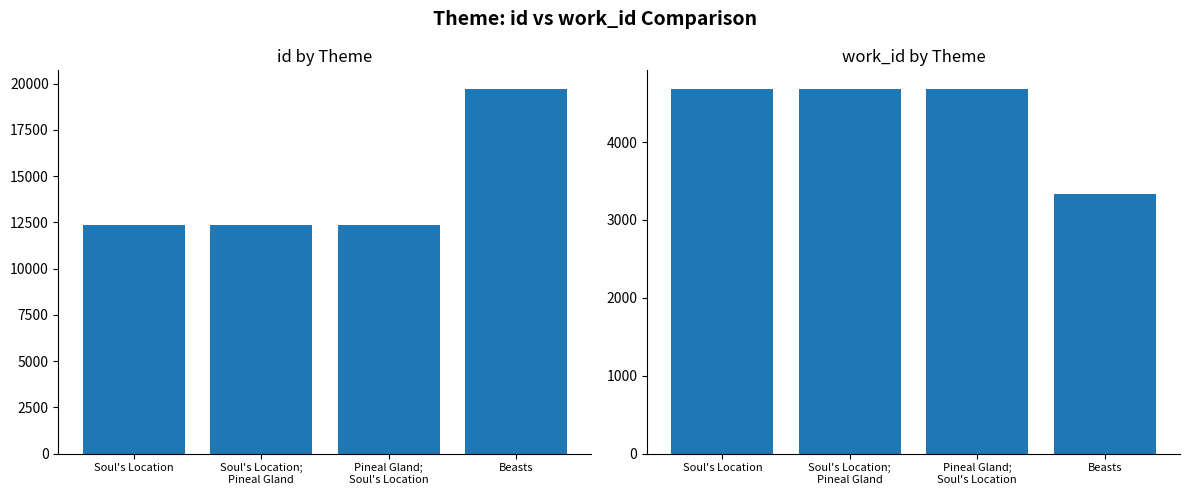

What is the approximate value of id at Pineal Gland;
Soul's Location, to the nearest 50?

12350